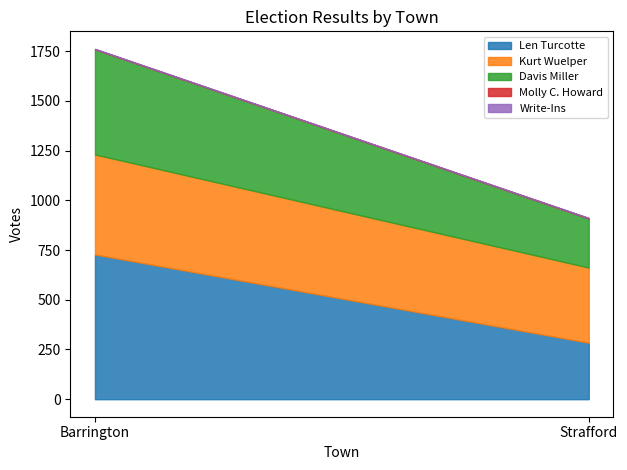

Reading left to right, extract all data points from this chart.

Len Turcotte: 728	284
Kurt Wuelper: 503	378
Davis Miller: 529	247
Molly C. Howard: 1	2
Write-Ins: 1	0